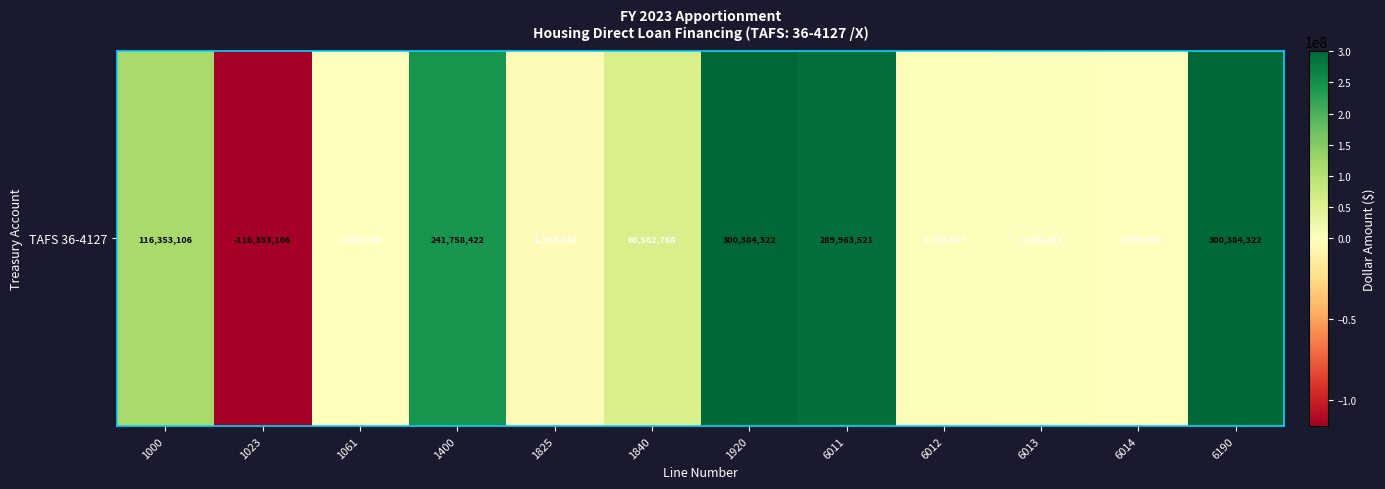

What is the greatest value displayed?

300384322